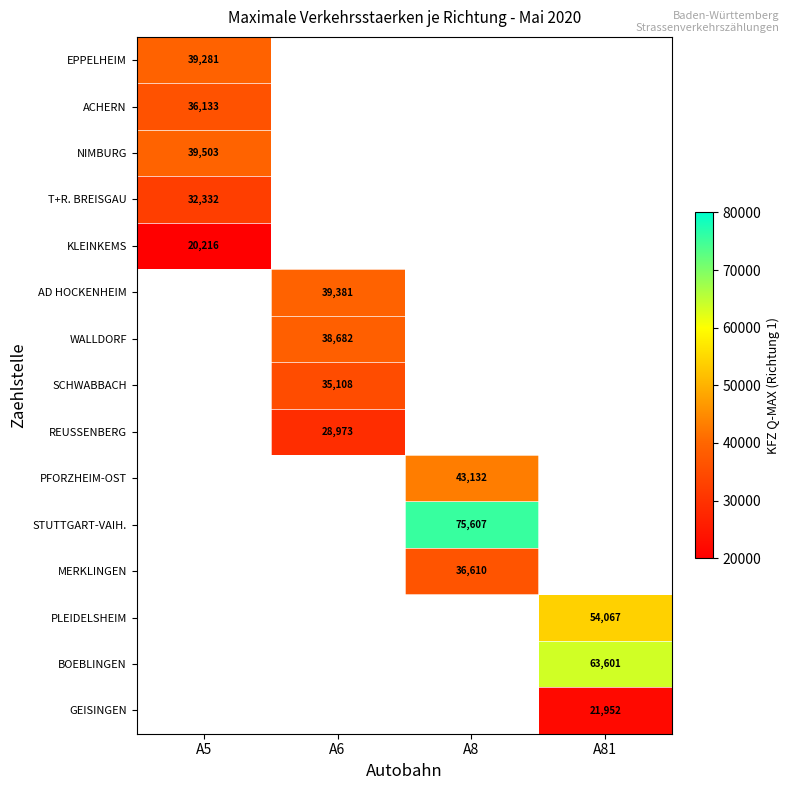

What is the minimum value shown in the chart?

20216.0